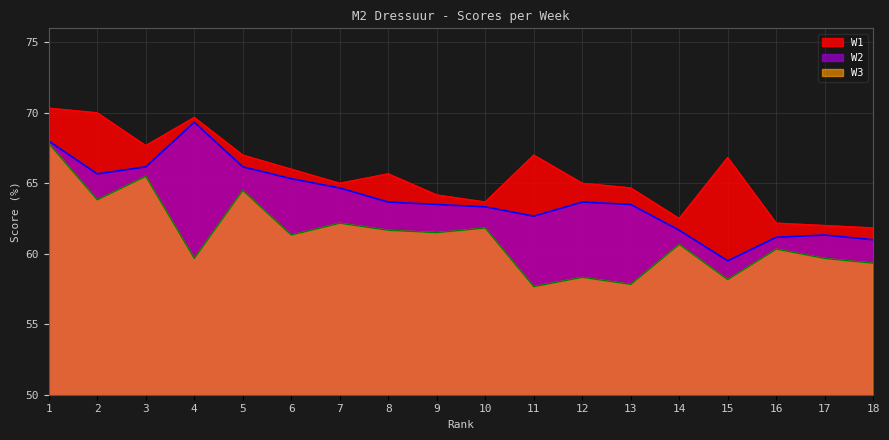

Does the chart display data point markers on the line(s)?

No